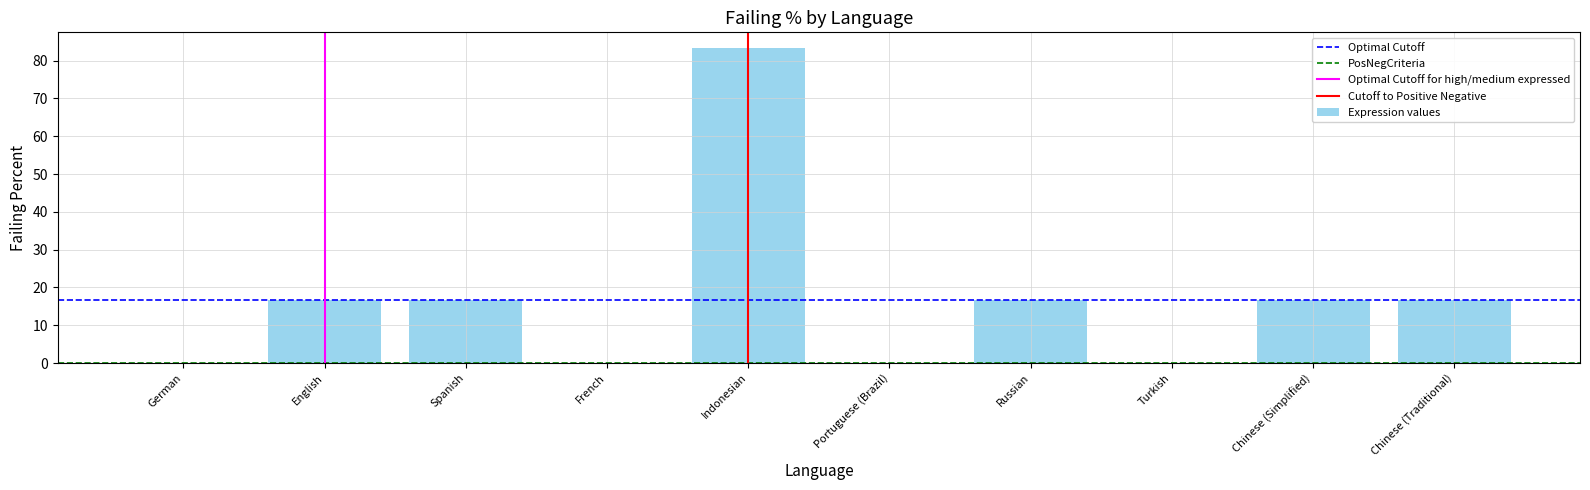

What is the maximum value shown in the chart?

83.3